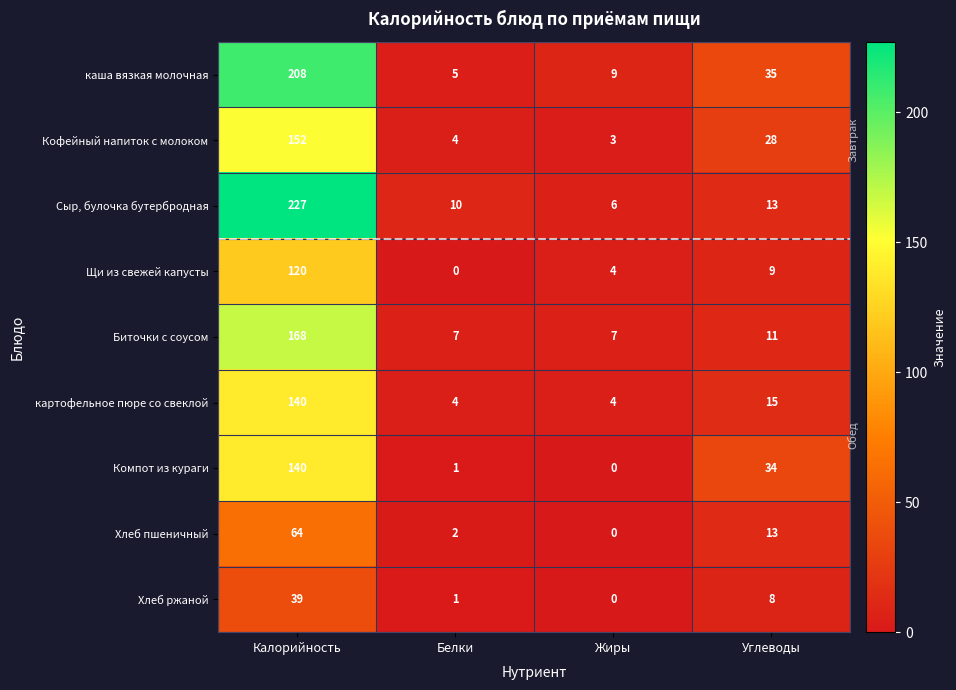

How many distinct data groups are displayed?

9